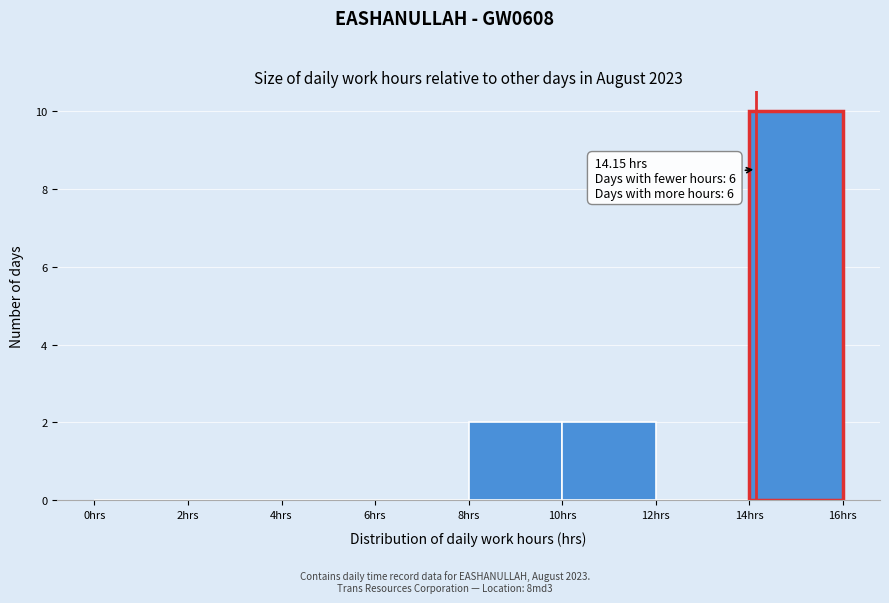

Over which range of the x-axis is the bar tallest?

14 to 16